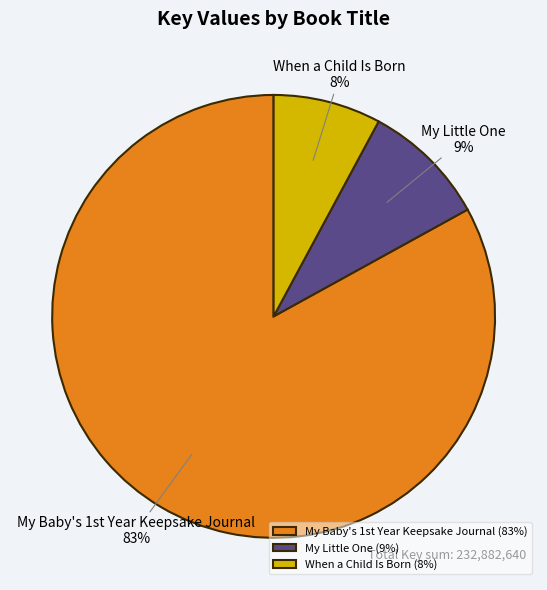

True or false: My Little One accounts for 9% of the total.

True